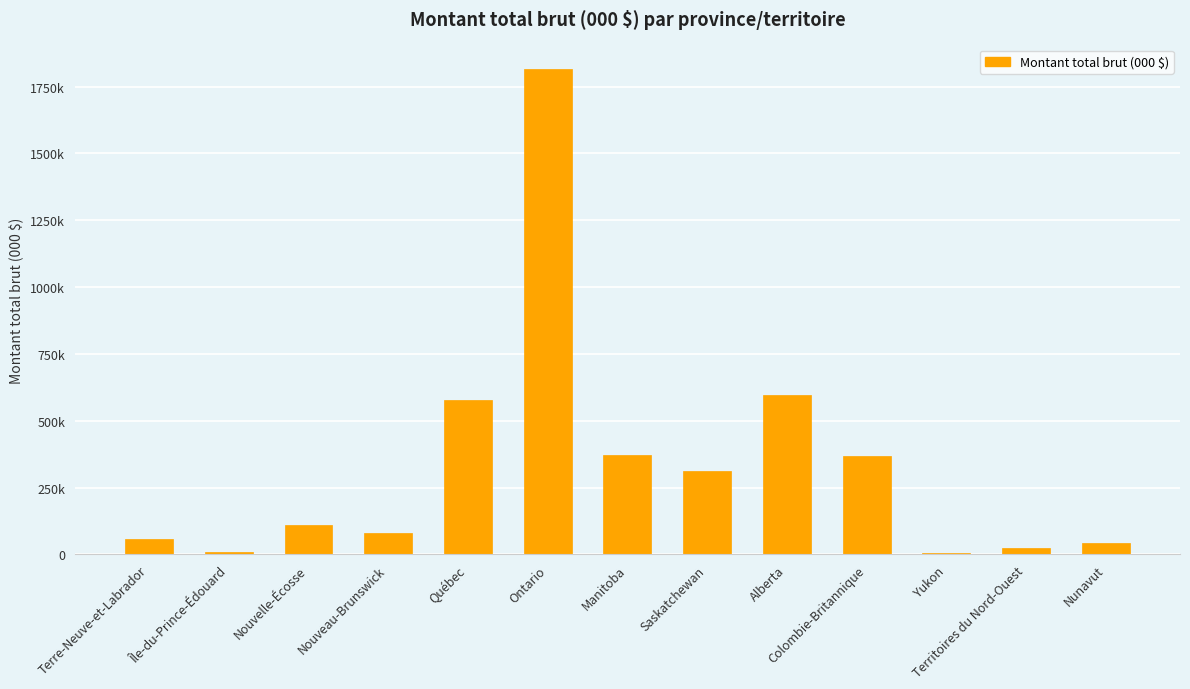

What is the label of the 7th bar from the left?

Manitoba